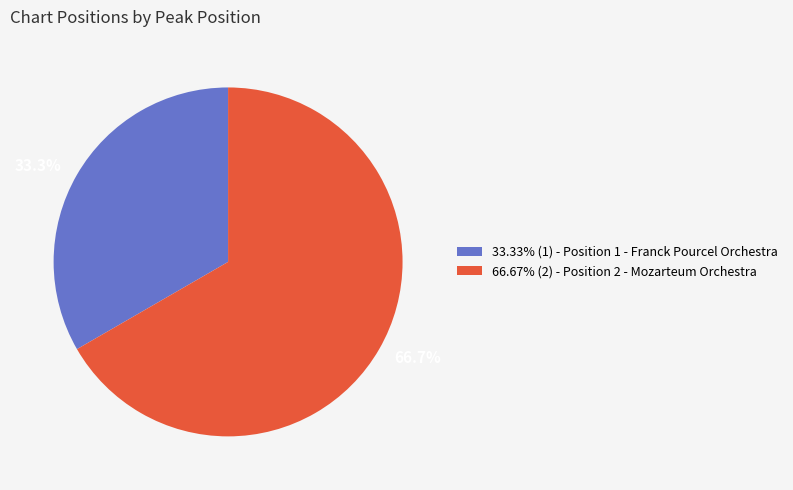

What is the ratio of the value at 33.33% (1) - Position 1 - Franck Pourcel Orchestra to the value at 66.67% (2) - Position 2 - Mozarteum Orchestra?

0.5